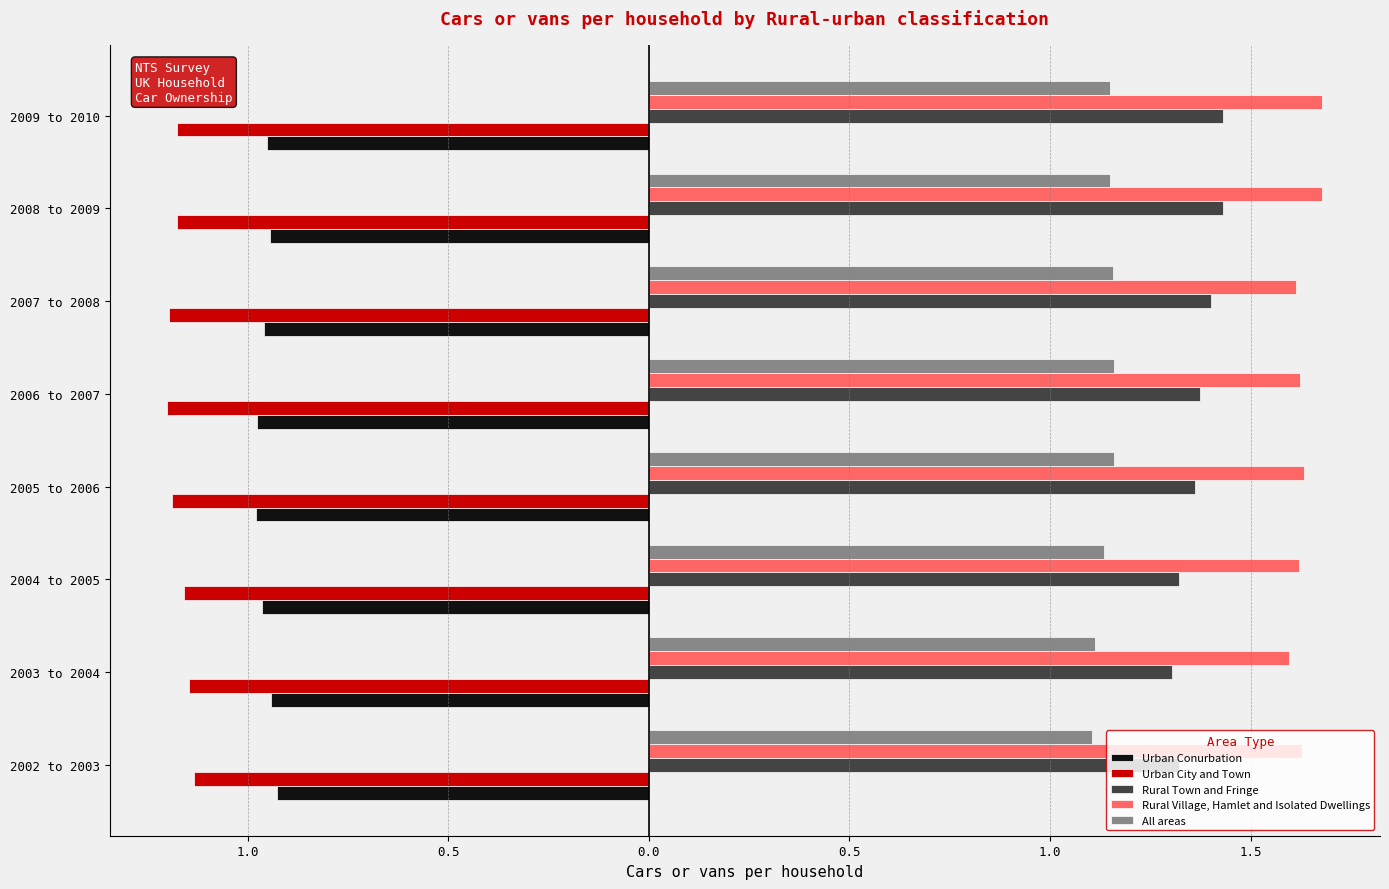

What are all the series names shown in the legend?

Urban Conurbation, Urban City and Town, Rural Town and Fringe, Rural Village, Hamlet and Isolated Dwellings, All areas